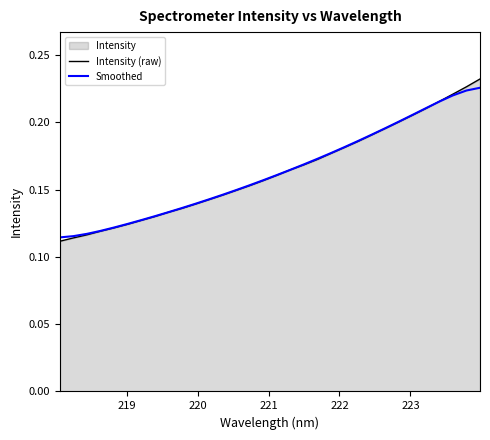

Which series has the widest spread of values?

Intensity (raw)